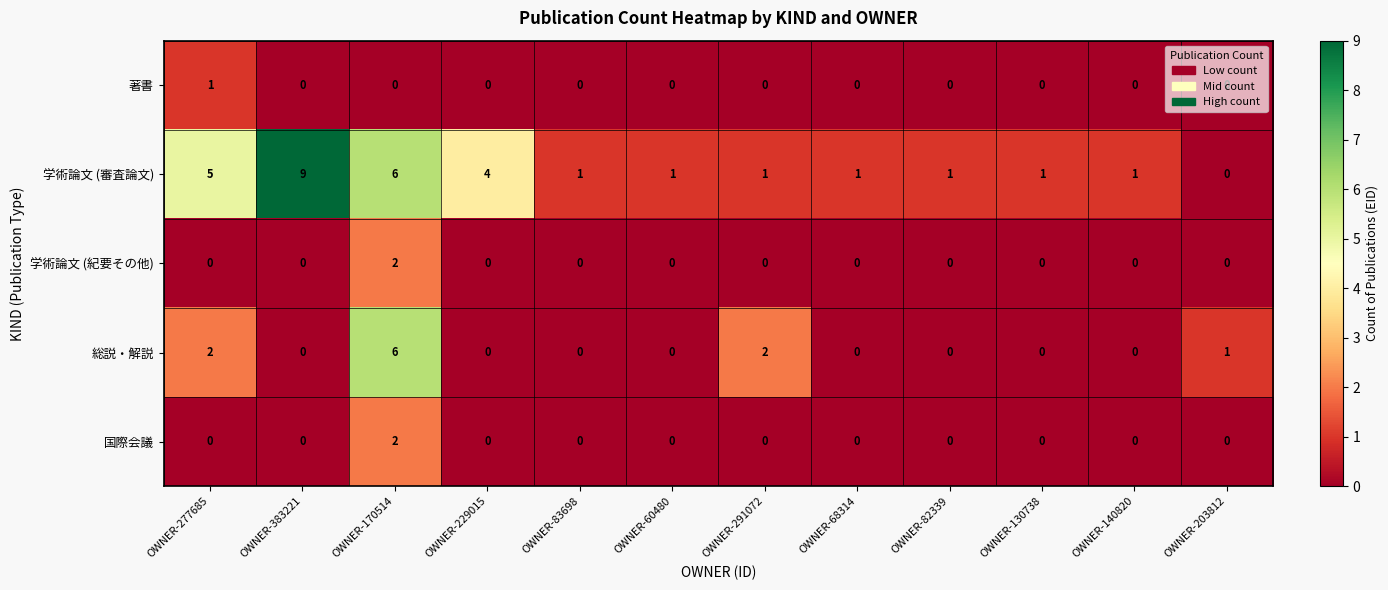

What is the total value across all series at OWNER-140820?

1